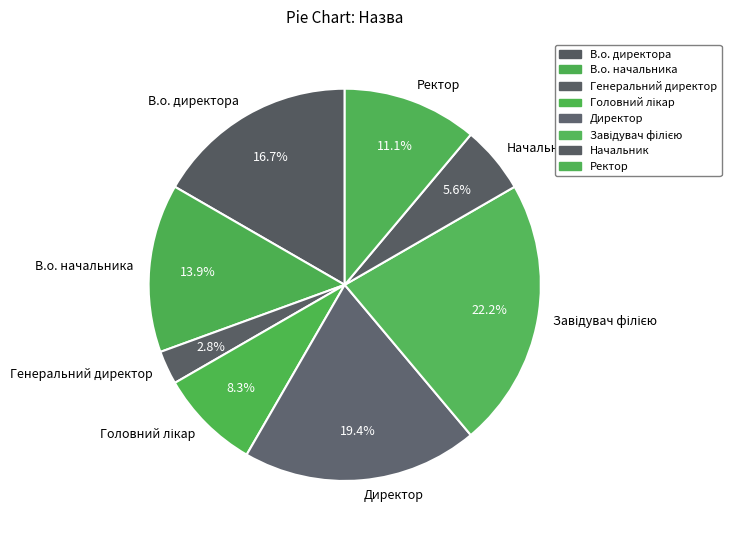

How many segments does this pie chart have?

8